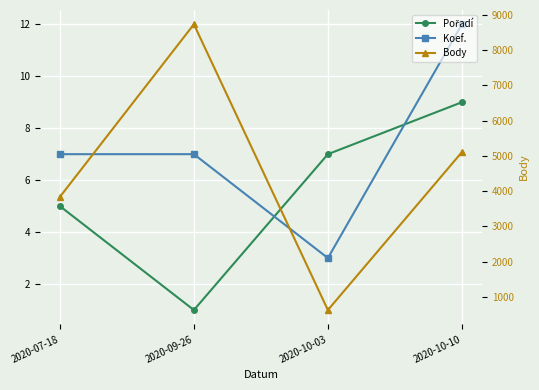

True or false: Koef. has more than 0 interior local peaks.

False